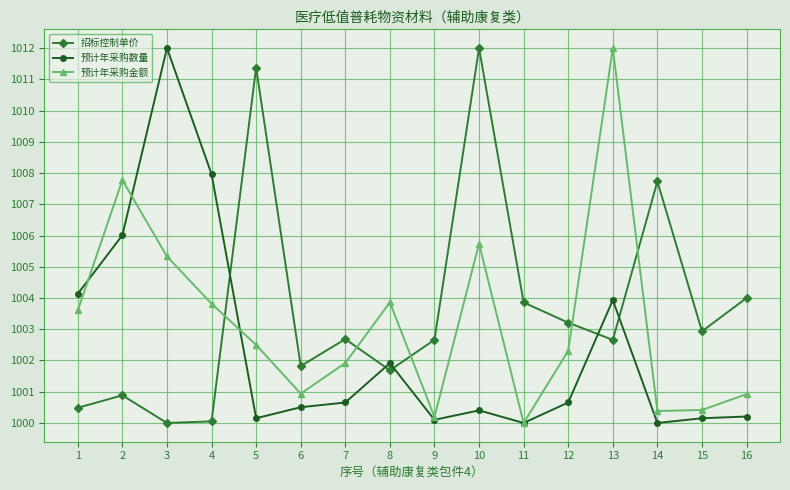

The 预计年采购金额 series shows 1001.9 at 7. True or false?

True